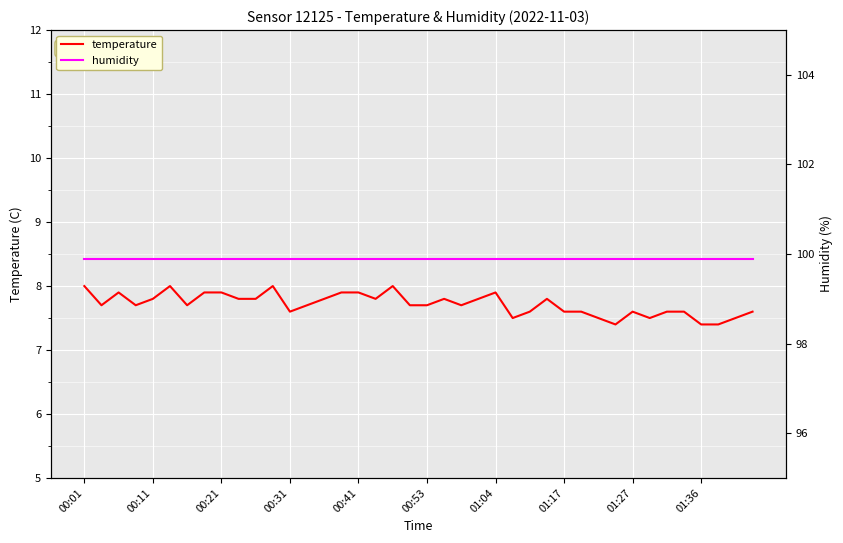

List the series in order of their peak value, highest first.

humidity, temperature